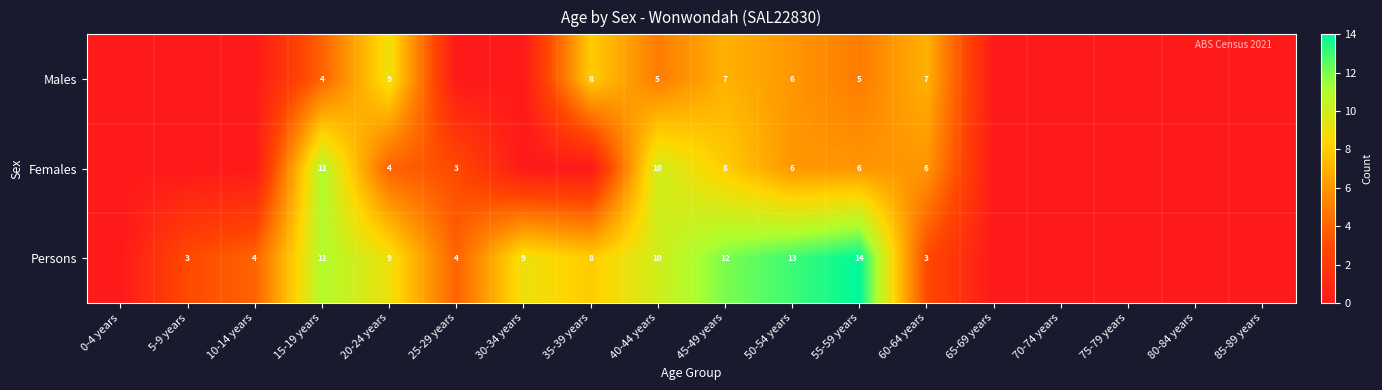

True or false: Persons has a value of 13 at 50-54 years.

True